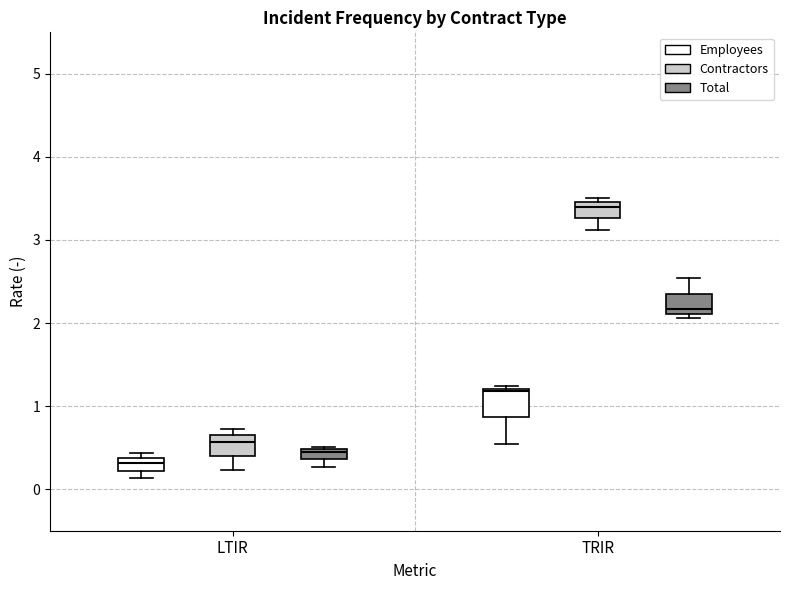

Where does the median line of the box for LTIR (Contractors) sit on the y-axis? The values are not printed on the chart, so give them approximately, as read against the axis.

0.6